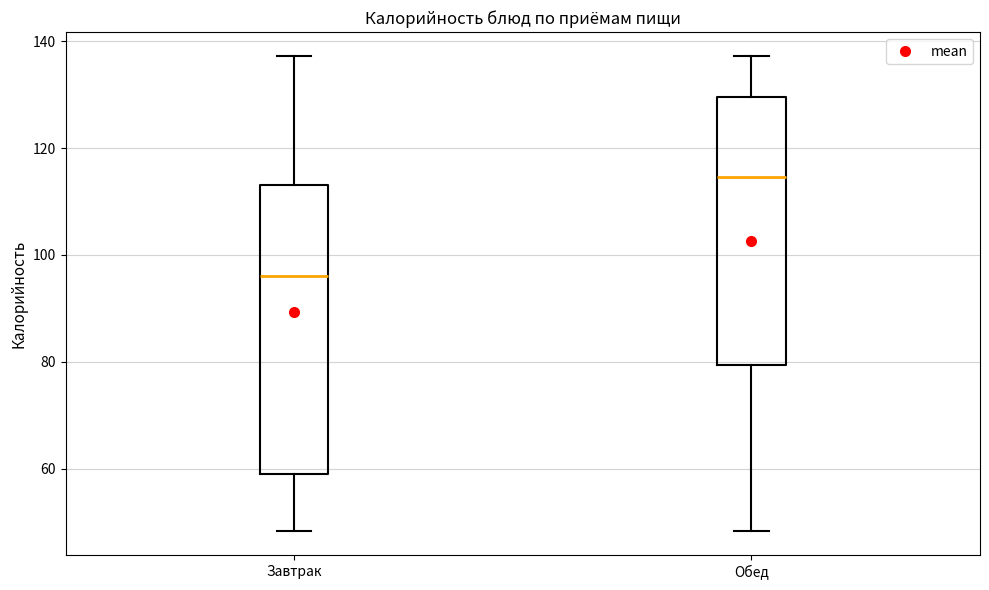

Reading left to right, read every box against the y-axis: the position of its median line, the range the box covers, and the ends of its whiskers. The values are not printed on the chart, so give them approximately, as read against the axis.

Завтрак: median 96, box 60 to 114, whiskers 48 to 138
Обед: median 114, box 80 to 130, whiskers 48 to 138